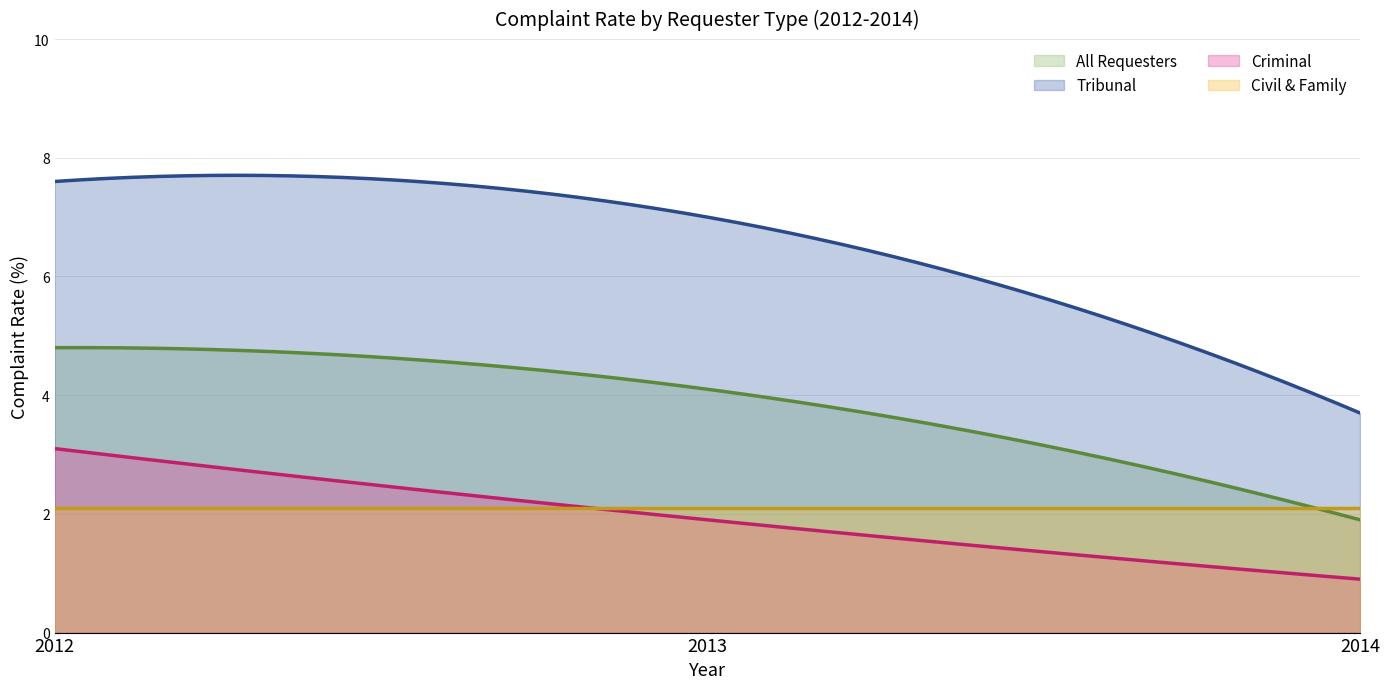

What is the minimum value for Tribunal?

3.7